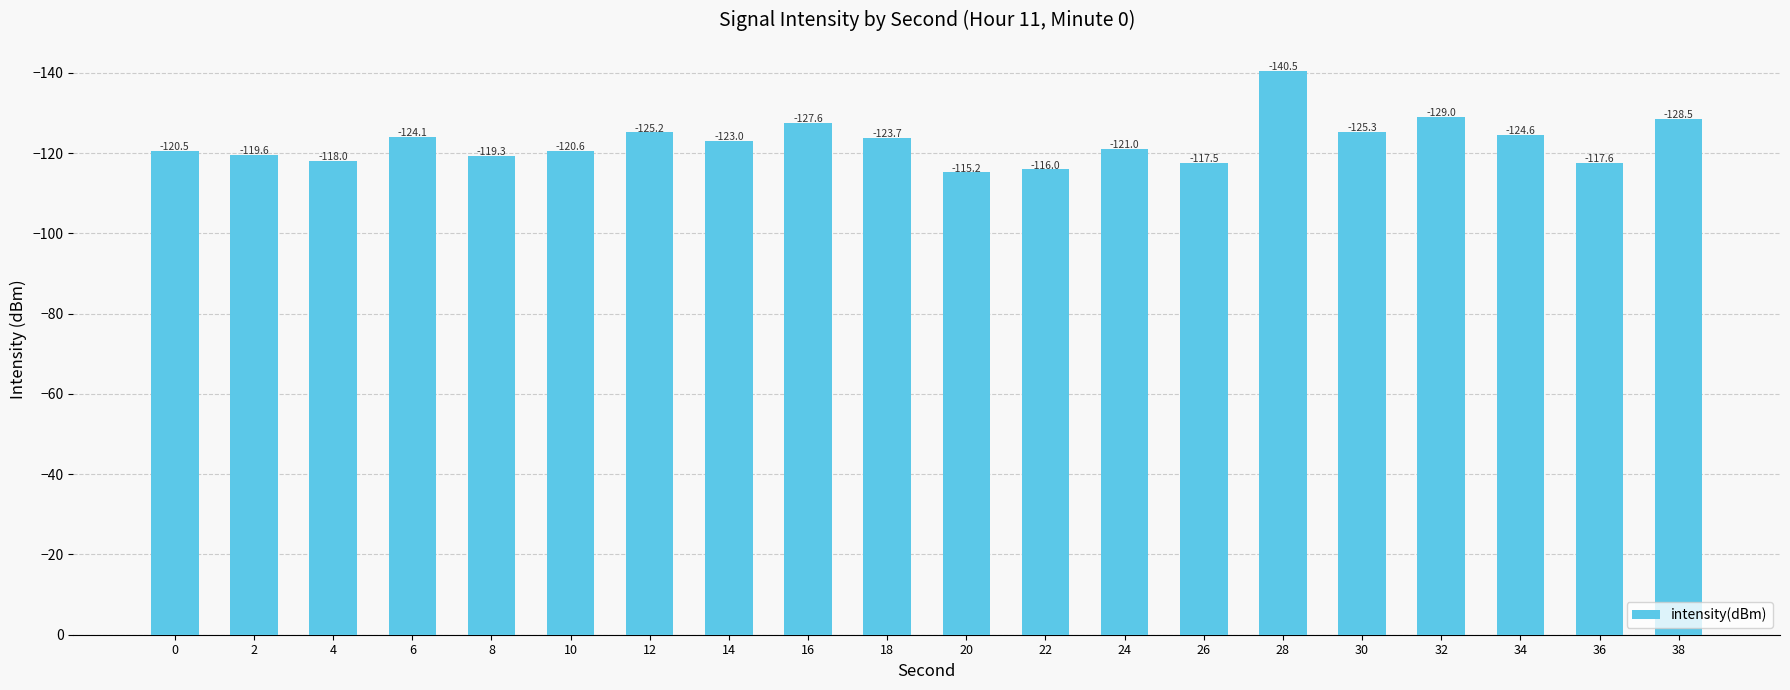

What is the change in value from 8 to 14?

-3.7